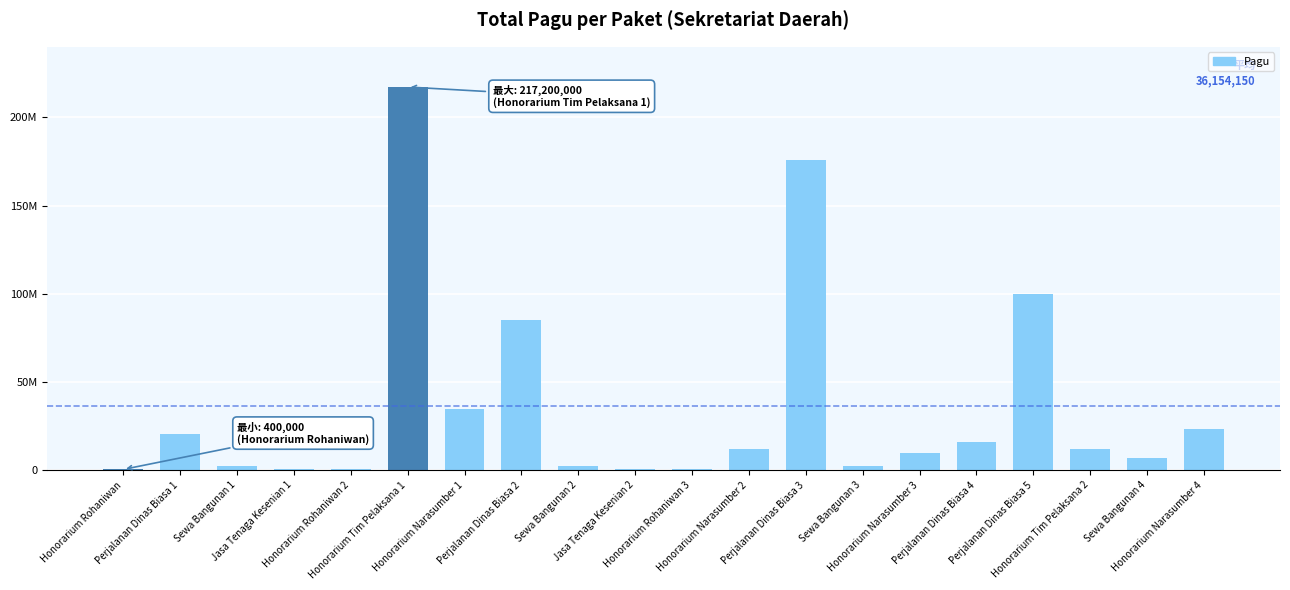

Reading left to right, list all the values displayed in this chart.

Honorarium Rohaniwan=400000	Perjalanan Dinas Biasa 1=20650000	Sewa Bangunan 1=2500000	Jasa Tenaga Kesenian 1=400000	Honorarium Rohaniwan 2=400000	Honorarium Tim Pelaksana 1=217200000	Honorarium Narasumber 1=34750000	Perjalanan Dinas Biasa 2=85366000	Sewa Bangunan 2=2500000	Jasa Tenaga Kesenian 2=400000	Honorarium Rohaniwan 3=400000	Honorarium Narasumber 2=11950000	Perjalanan Dinas Biasa 3=175952000	Sewa Bangunan 3=2500000	Honorarium Narasumber 3=9500000	Perjalanan Dinas Biasa 4=15957000	Perjalanan Dinas Biasa 5=99958000	Honorarium Tim Pelaksana 2=12200000	Sewa Bangunan 4=7000000	Honorarium Narasumber 4=23100000